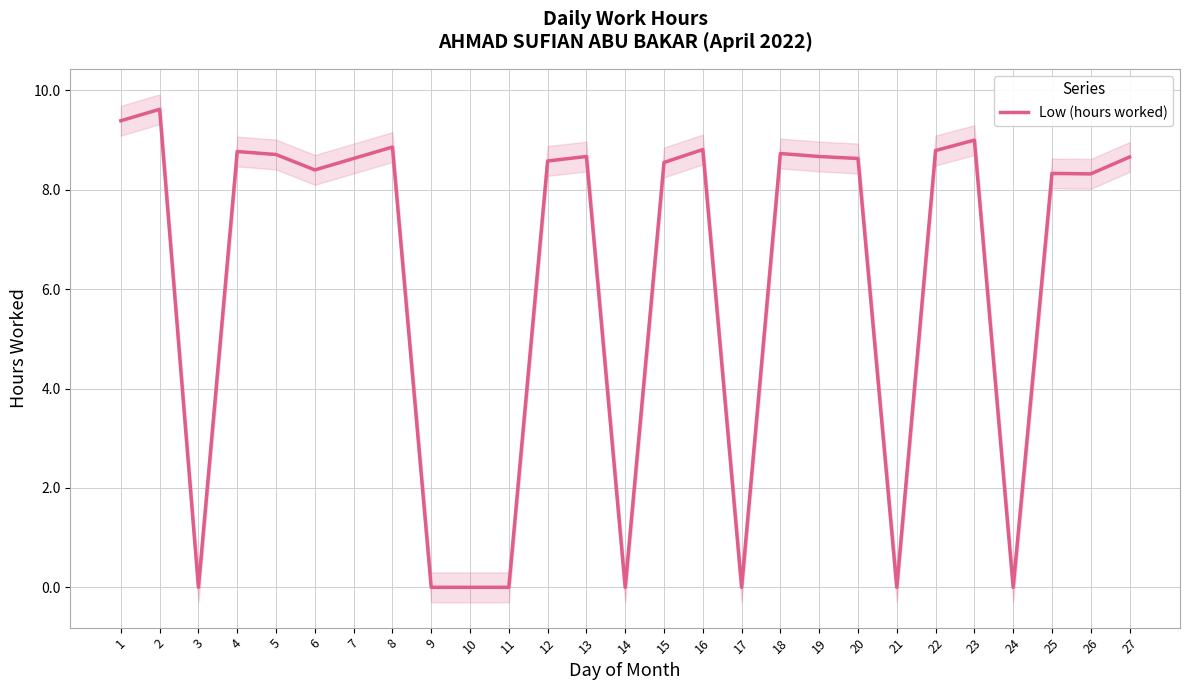

Rank the categories by value from highest to lowest.

2, 1, 23, 8, 16, 22, 4, 18, 5, 13, 19, 27, 7, 20, 12, 15, 6, 25, 26, 3, 9, 10, 11, 14, 17, 21, 24